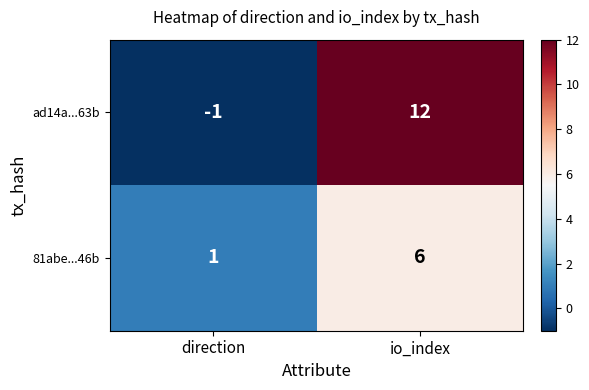

Reading right to left, what are all the values shown in this chart?

ad14a...63b: 12	-1
81abe...46b: 6	1